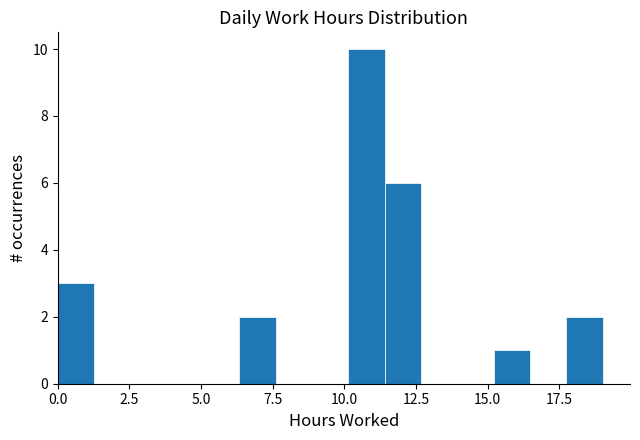

Around what value on the x-axis is the tallest bar? Give the approximate position of its centre, as read against the axis.

11.0